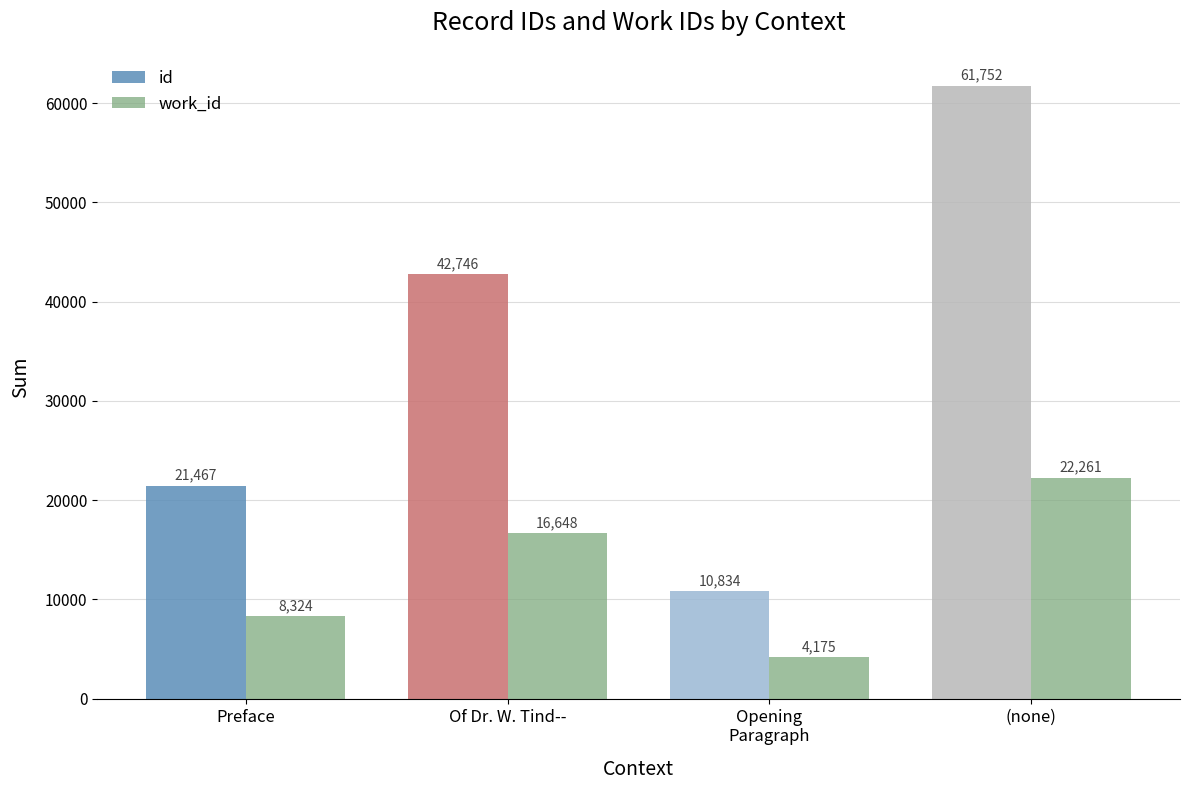

Which series has the largest range (max minus min)?

id